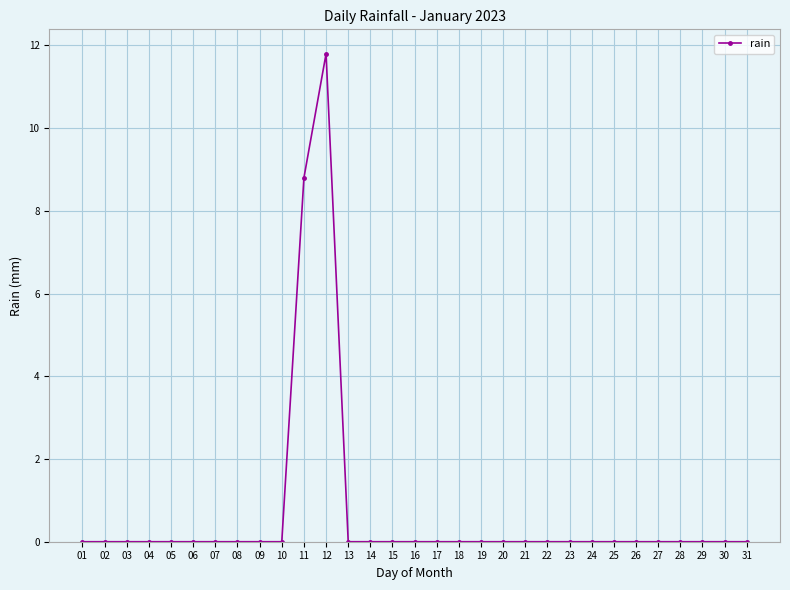

Where is the data nearest to the value 5?

11